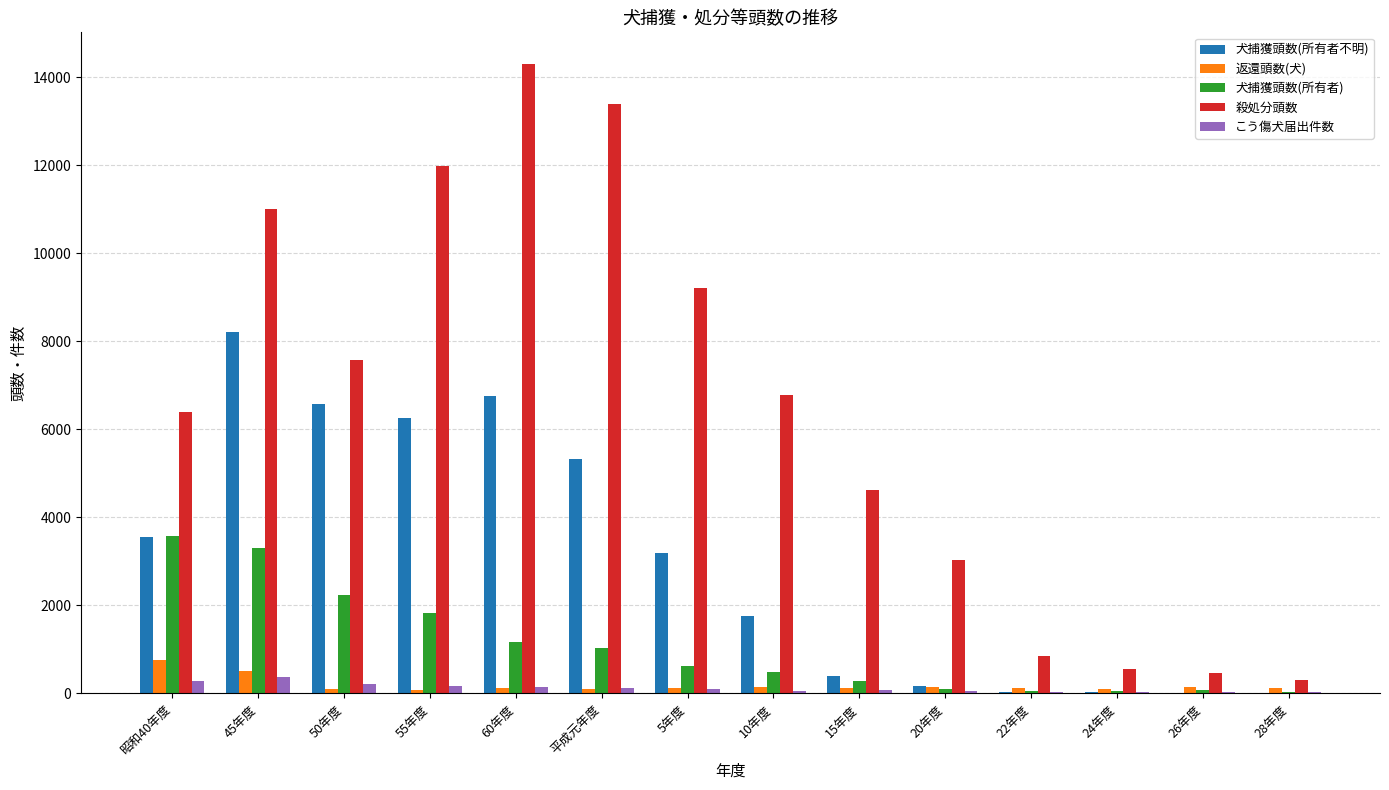

How many groups of bars are there?

14